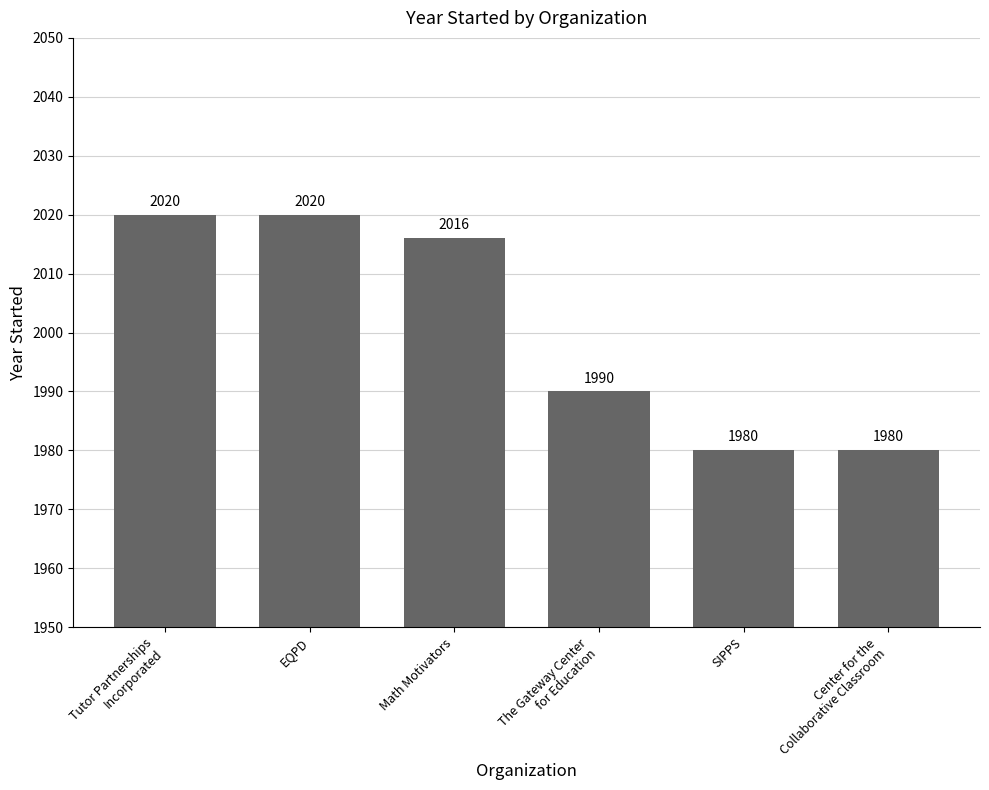

Approximately how many times larger is the value at SIPPS compared to Center for the
Collaborative Classroom?

1.0